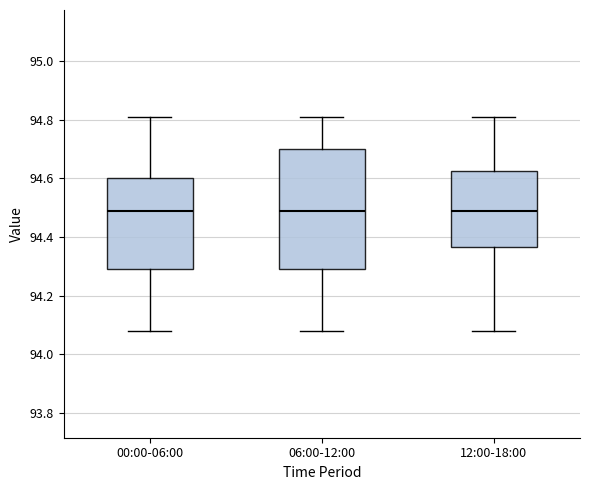

Which box is the tallest, from its lower edge to its upper edge?

06:00-12:00